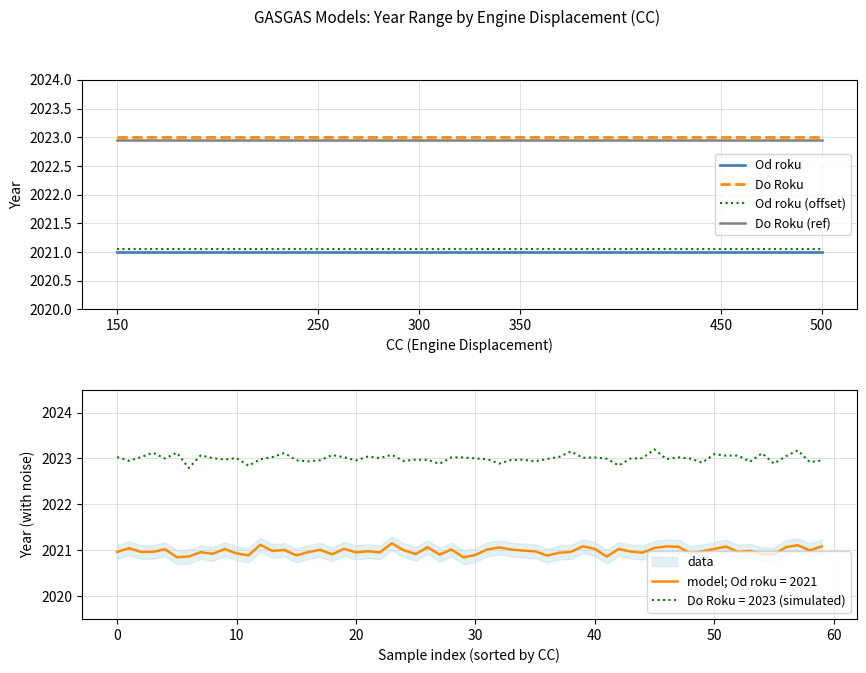

Which series has the largest total across all categories?

Do Roku